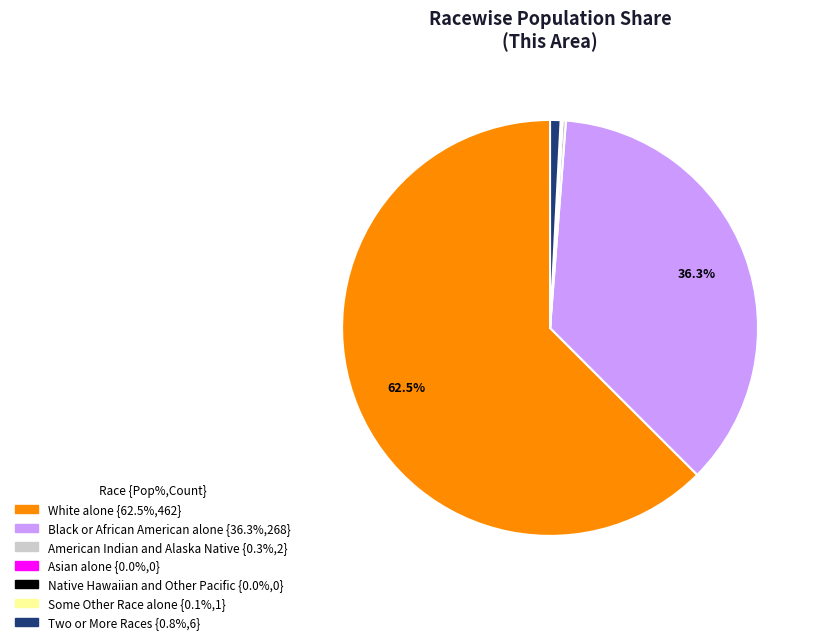

What is the largest slice in the pie chart?

White alone